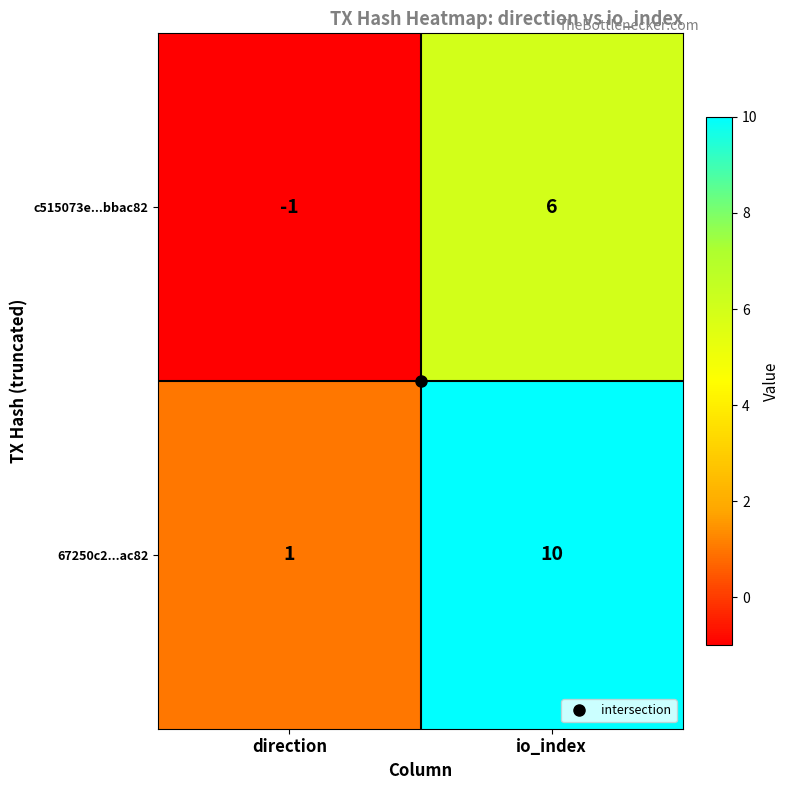

What is the difference between the maximum and minimum values in the 67250c2...ac82 series?

9